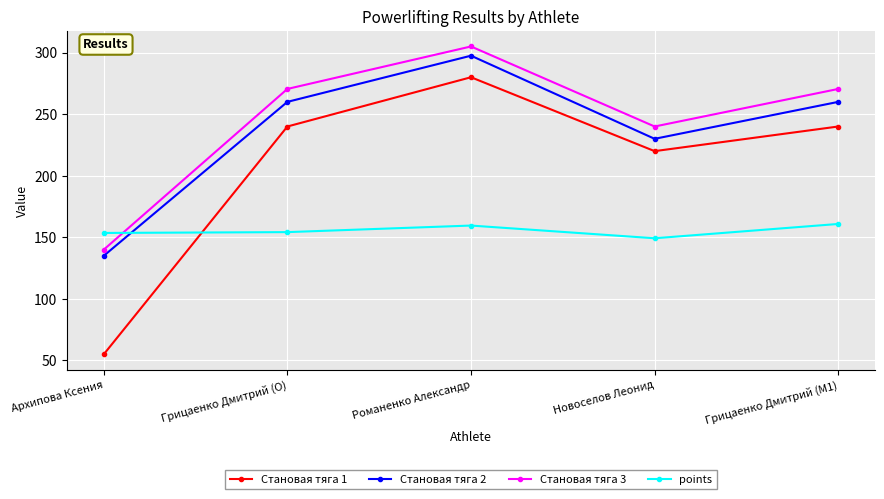

The Становая тяга 2 series shows 260.0 at Грицаенко Дмитрий (O). True or false?

True